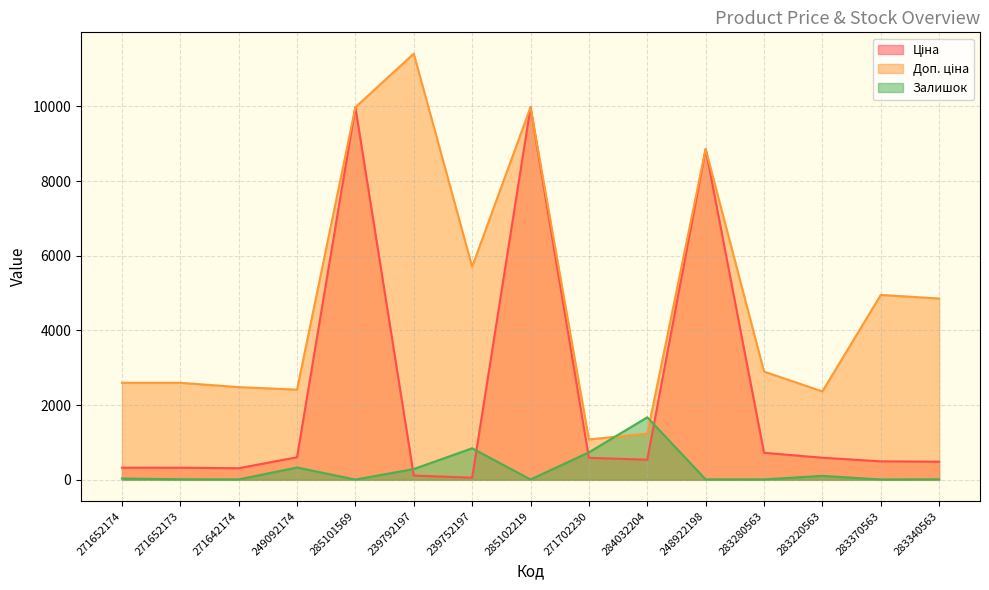

Is it true that Залишок equals 11.0 at 248922198?

True